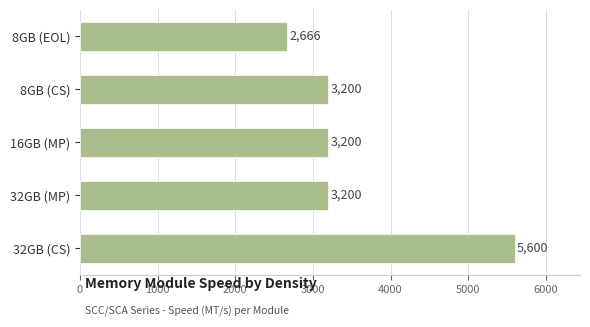

What is the minimum value shown in the chart?

2666